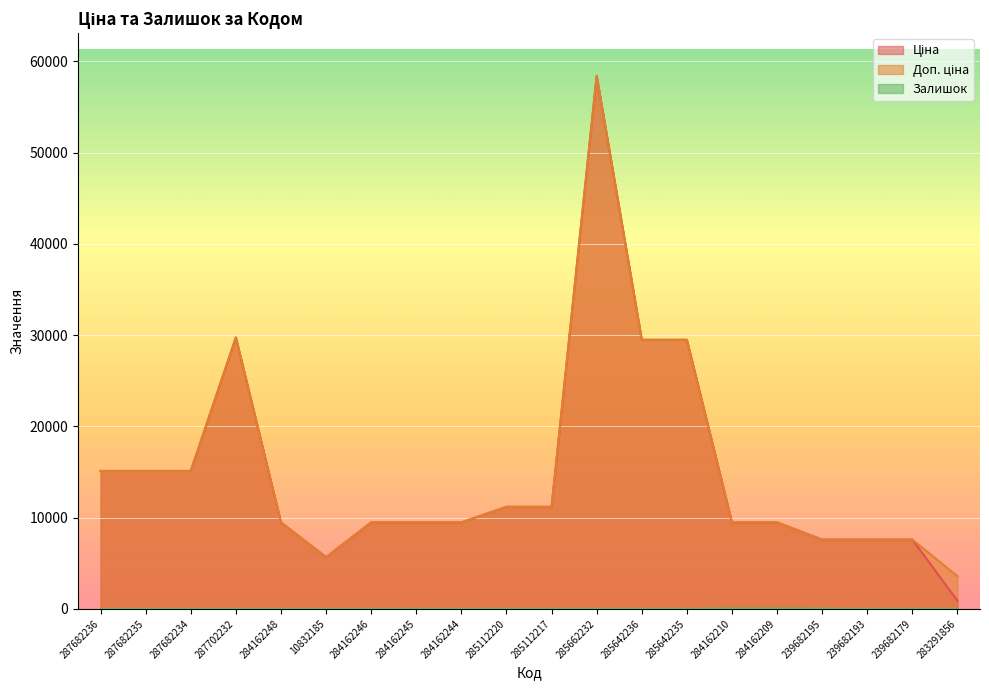

List the labels in order of Доп. ціна value, smallest first.

283291856, 10832185, 239682195, 239682193, 239682179, 284162248, 284162246, 284162245, 284162244, 284162210, 284162209, 285112220, 285112217, 287682236, 287682235, 287682234, 285642236, 285642235, 287702232, 285662232